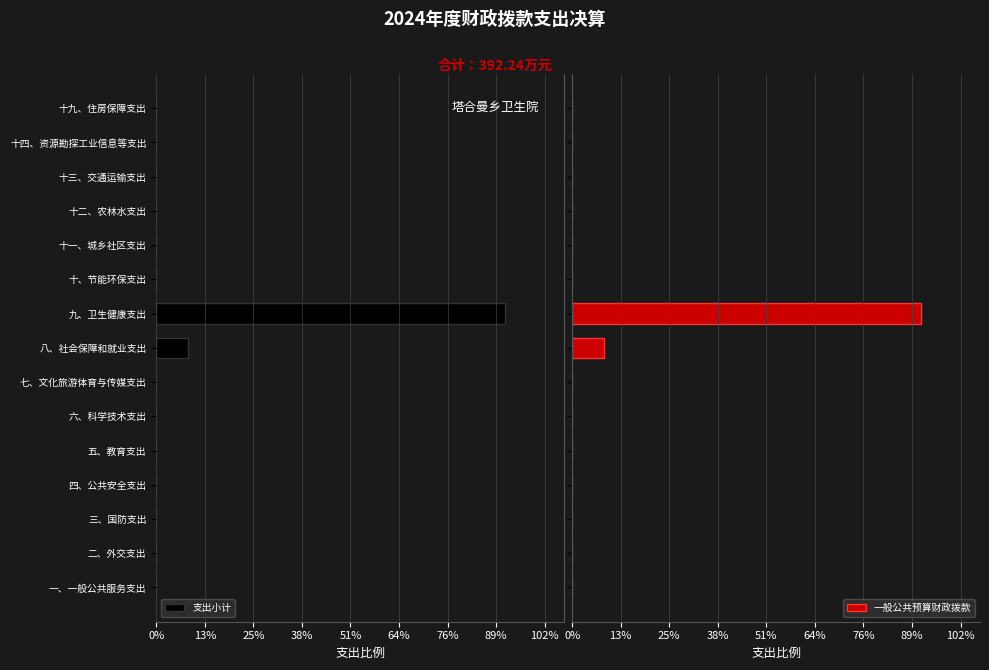

Is the value of 一般公共预算财政拨款 at 二、外交支出 greater than the value of 支出小计 at 十二、农林水支出?

No